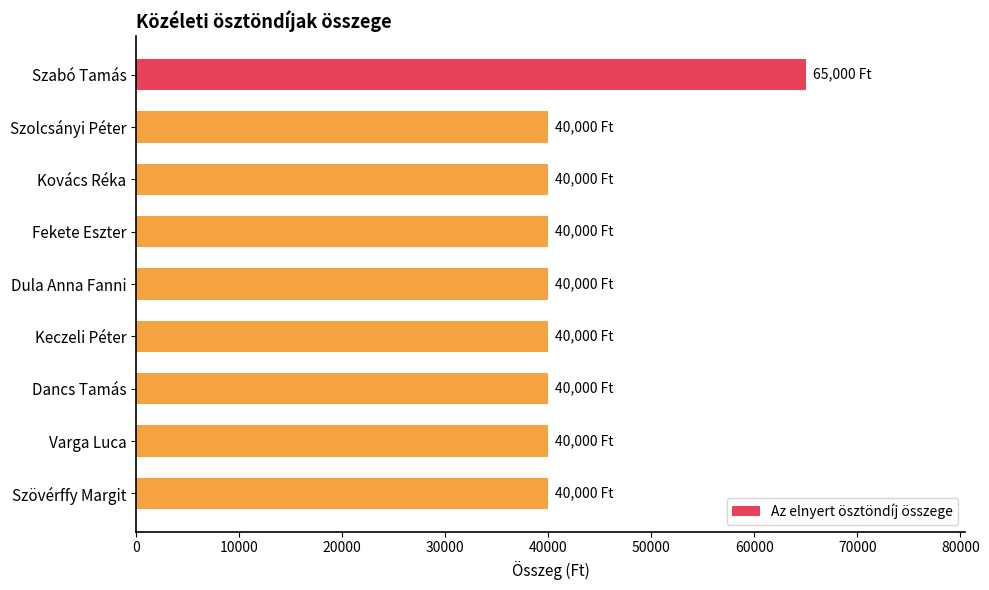

What is the ratio of the value at Keczeli Péter to the value at Varga Luca?

1.0